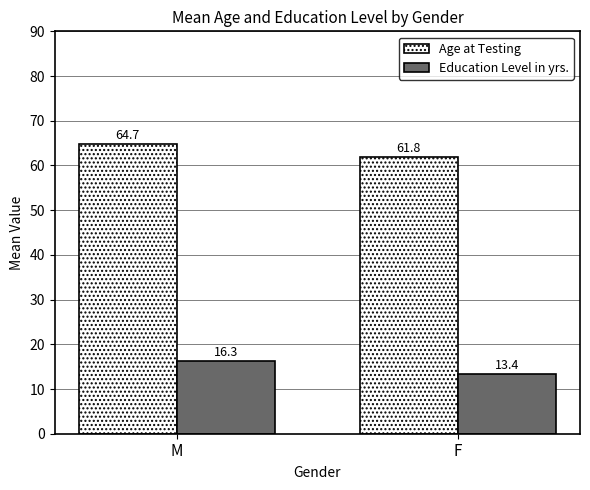

The Age at Testing series shows 42.2 at M. True or false?

False